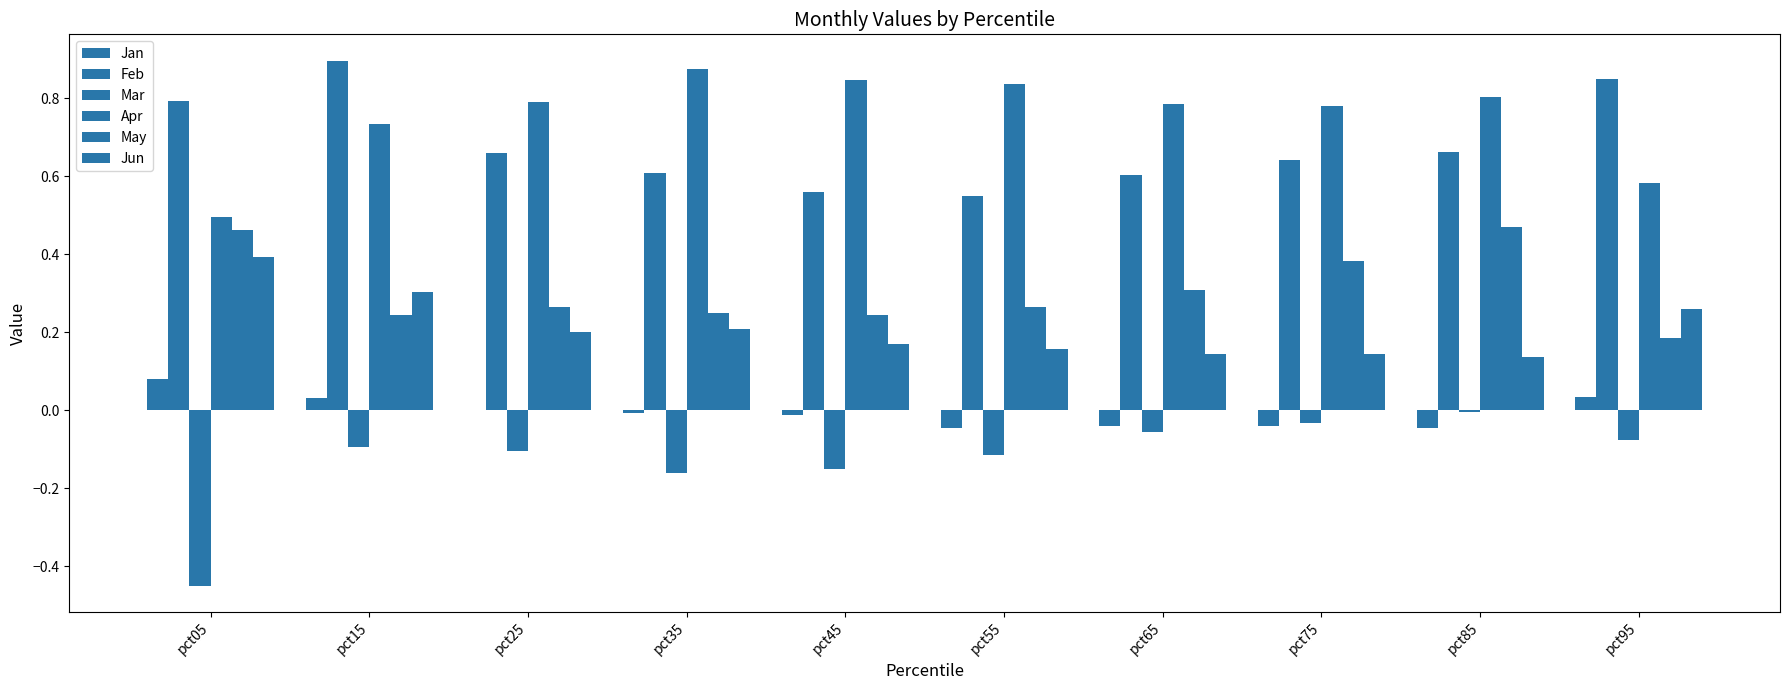

Rank the categories by Mar value from highest to lowest.

pct85, pct75, pct65, pct95, pct15, pct25, pct55, pct45, pct35, pct05